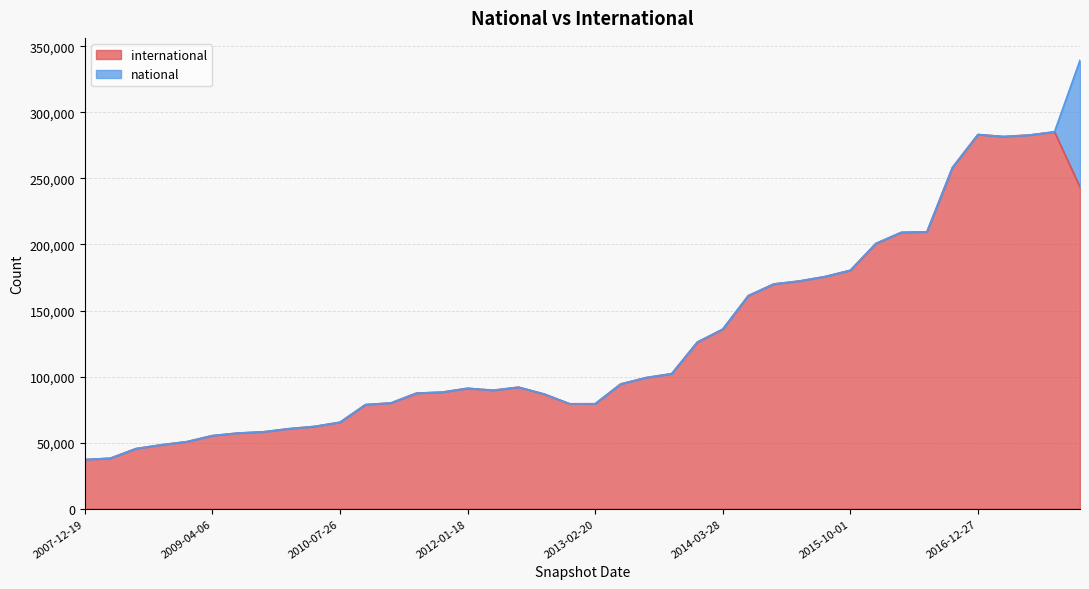

What is the difference between the maximum and minimum values?

247981